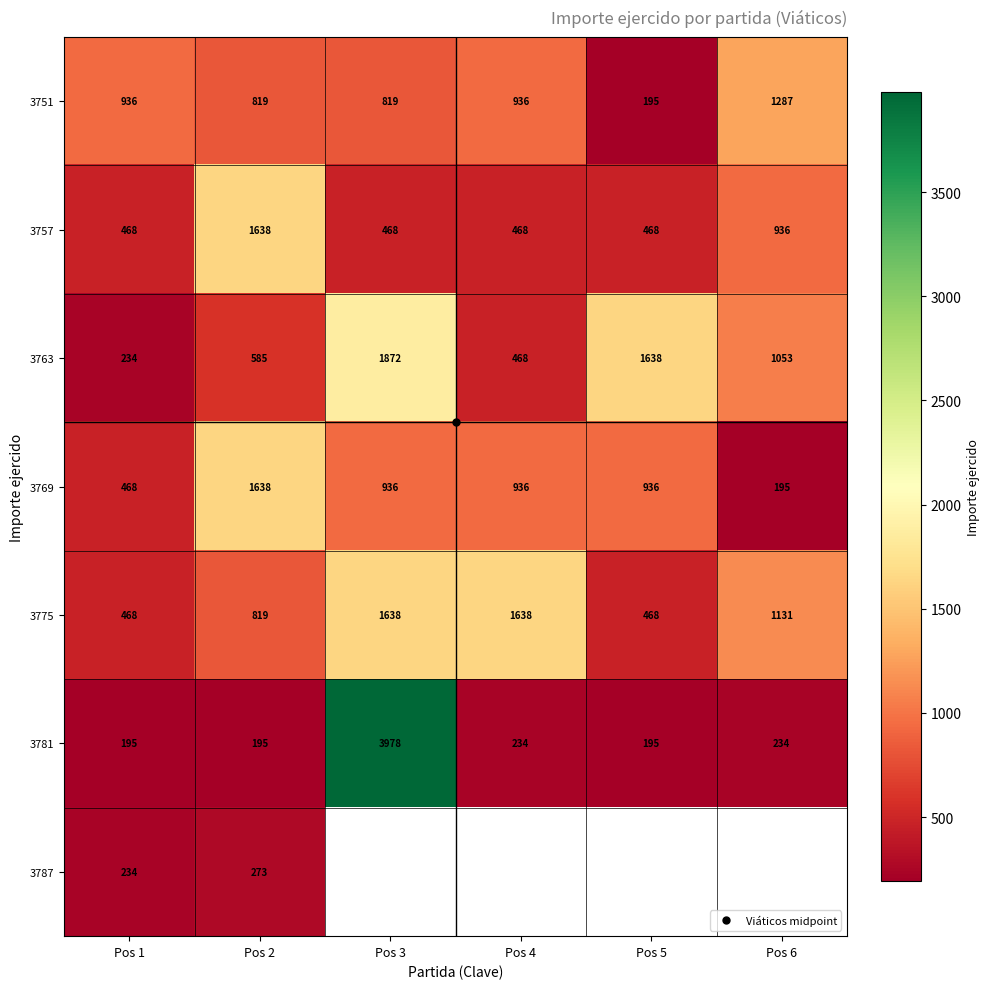

What is the average value of the 3763 series?

975.0